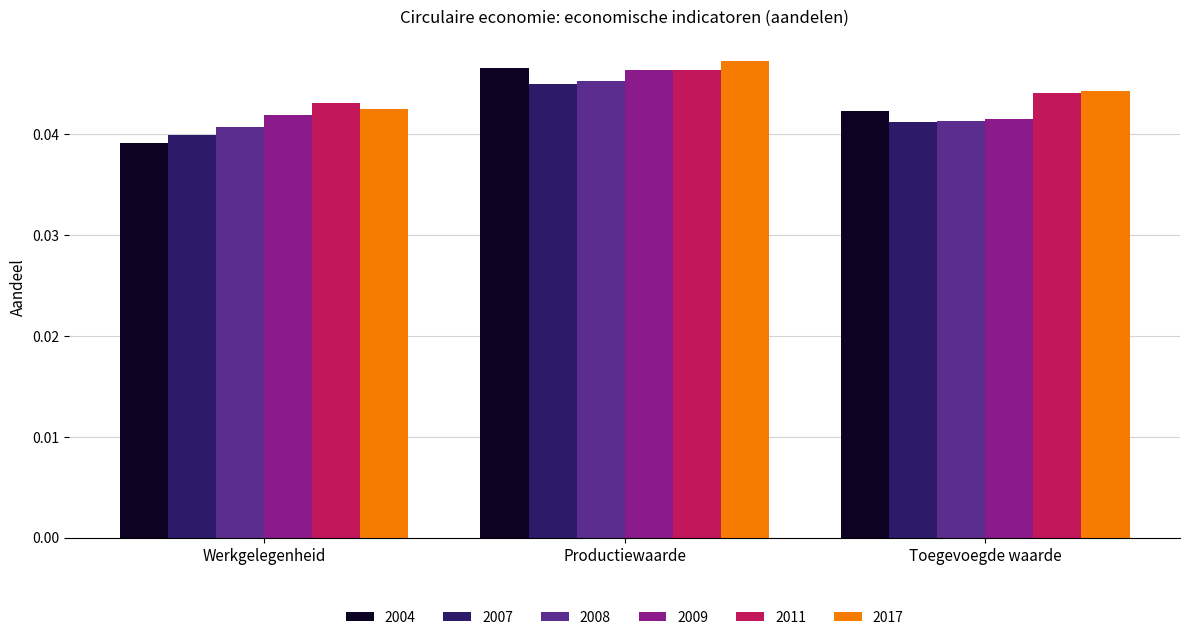

Is the value of 2007 at Productiewaarde greater than the value of 2009 at Productiewaarde?

No